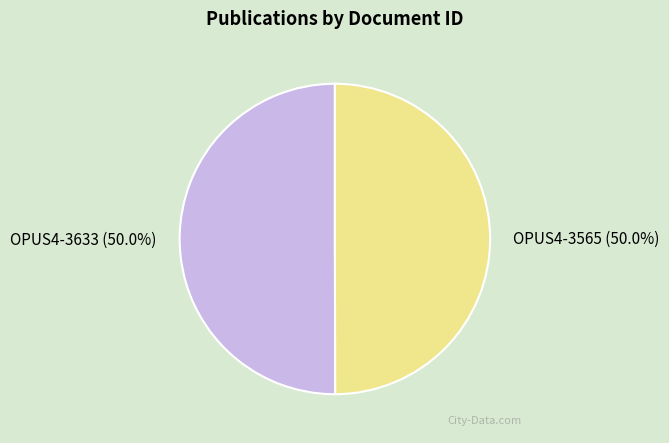

How many segments does this pie chart have?

2